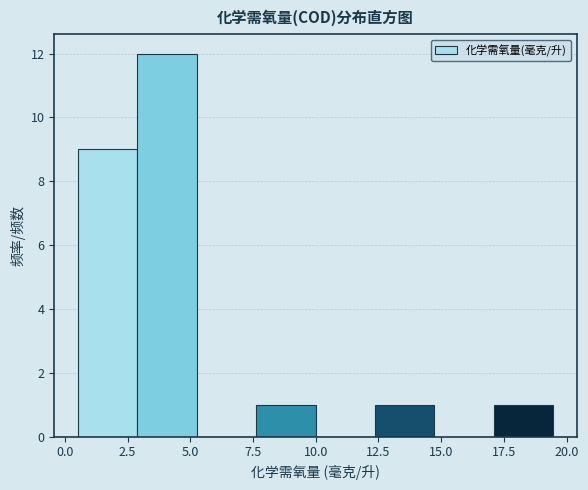

How tall is the bar that spans 3.0 to 5.5 on the x-axis? Neither the bar edges nor the heights are printed on the chart, so give them approximately, as read against the axes.

12